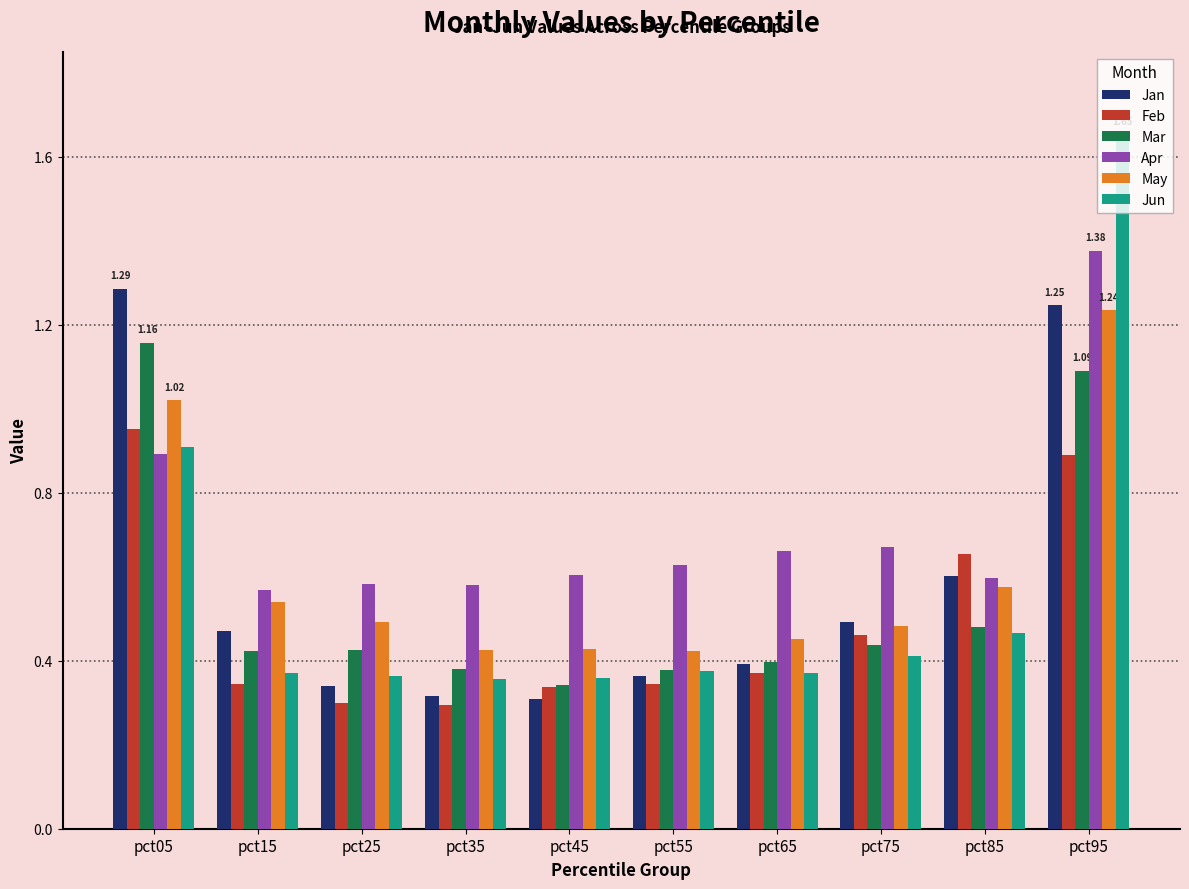

Between pct75 and pct95, which series saw the biggest shift?

Jun